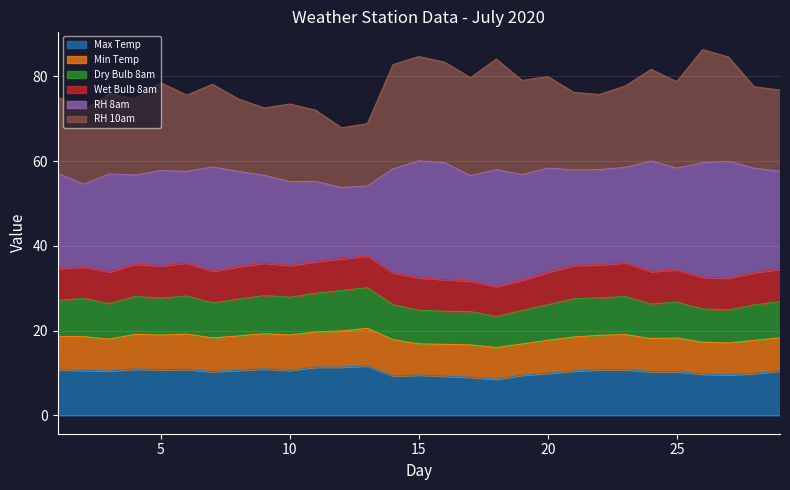

What is the maximum value for Max Temp?

11.7